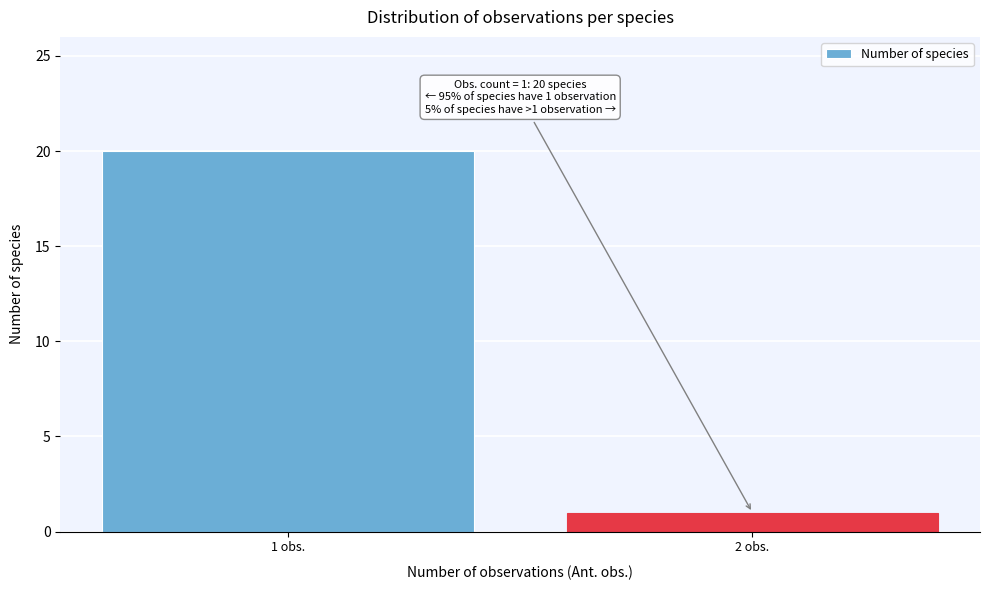

Reading left to right, list all the values displayed in this chart.

20	1